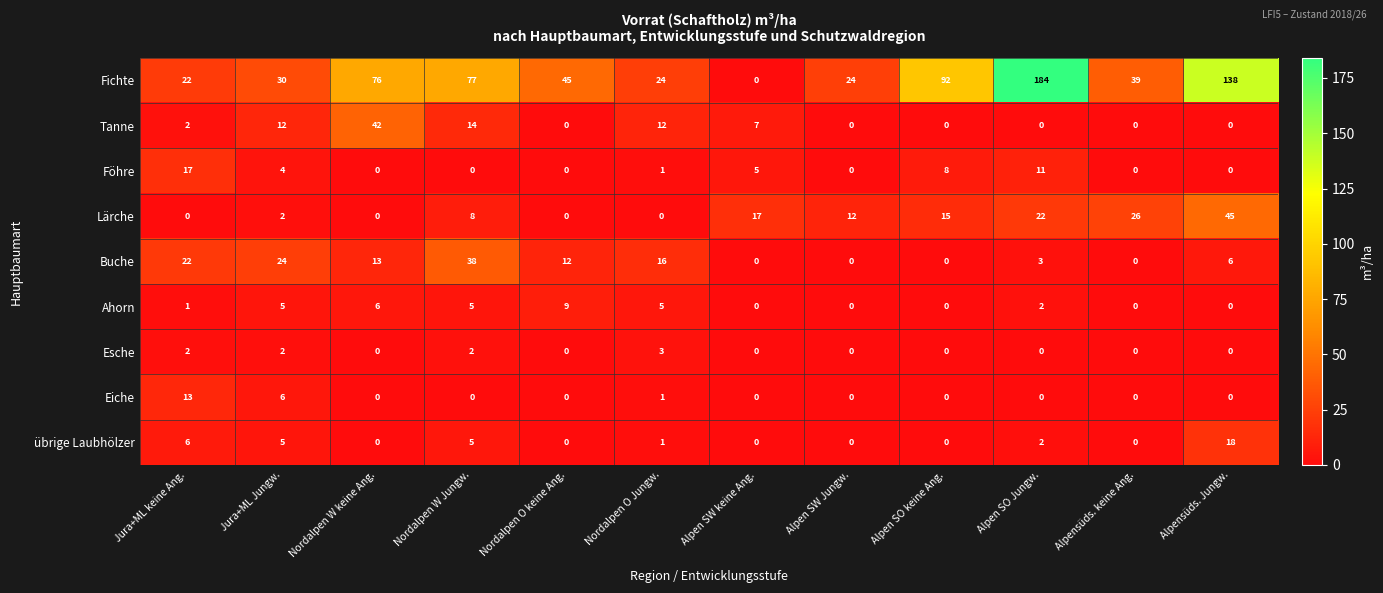

Is it true that Eiche equals 0 at Alpen SO keine Ang.?

True